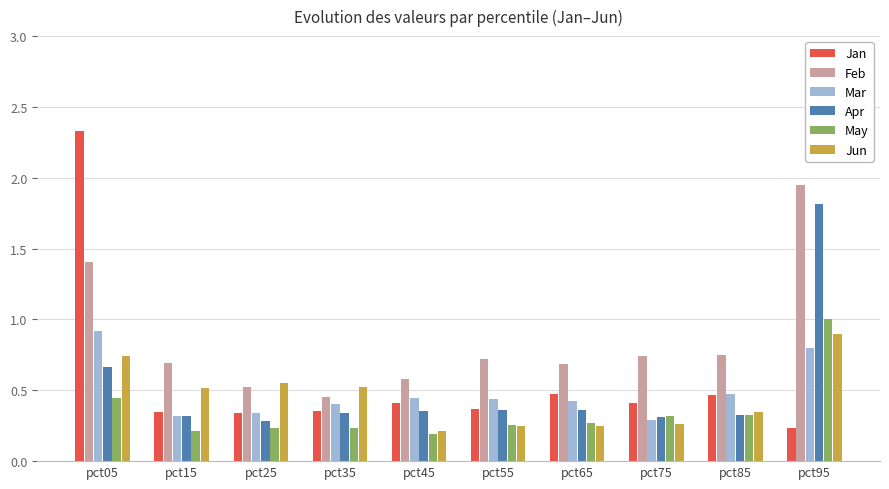

What is the total value across all series at pct65?

2.5